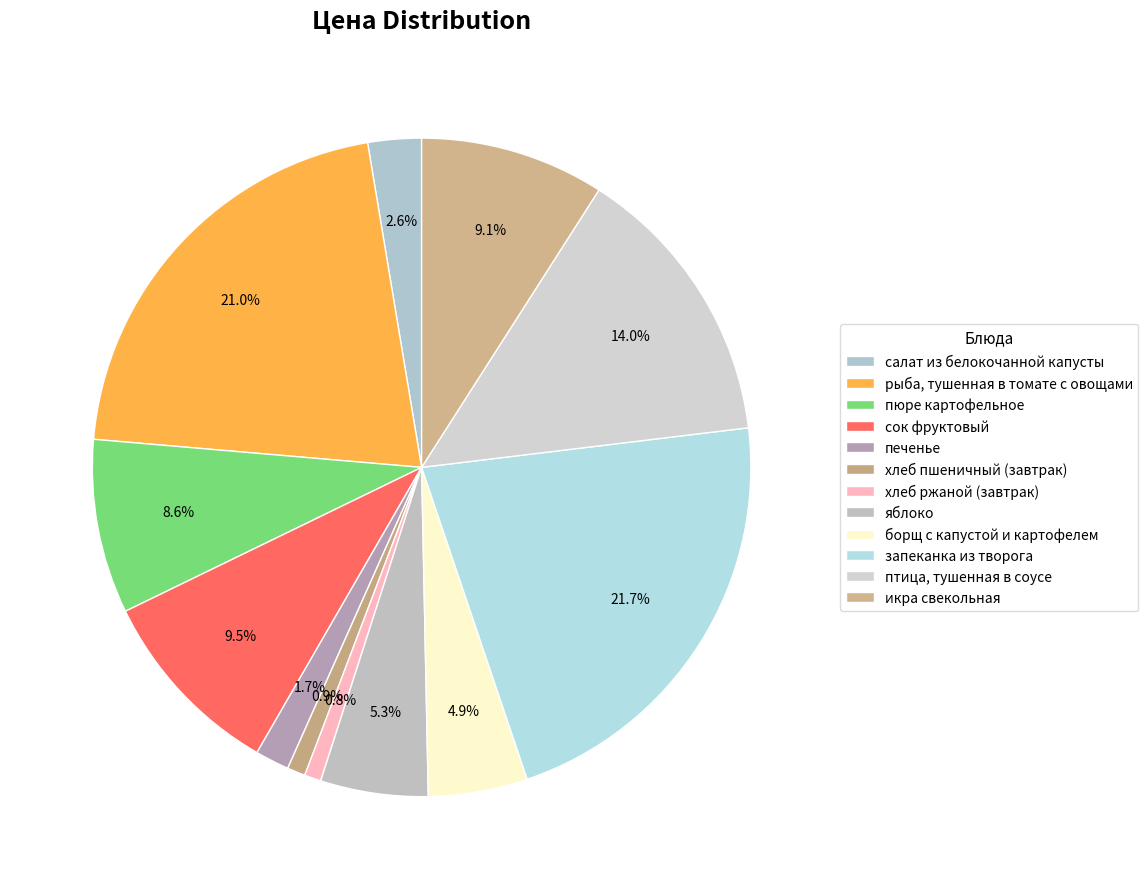

Is птица, тушенная в соусе the majority of the pie?

No